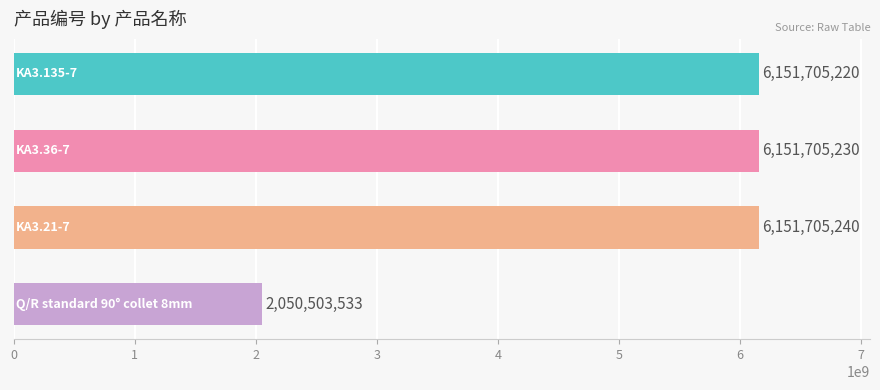

How many values are below 6151705230?

2